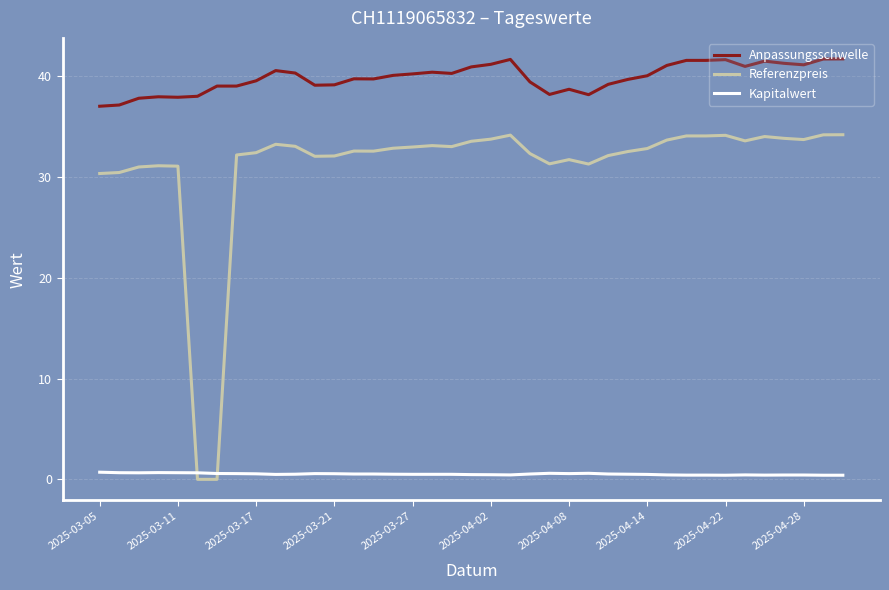

List the series in order of their overall mean, lowest first.

Kapitalwert, Referenzpreis, Anpassungsschwelle